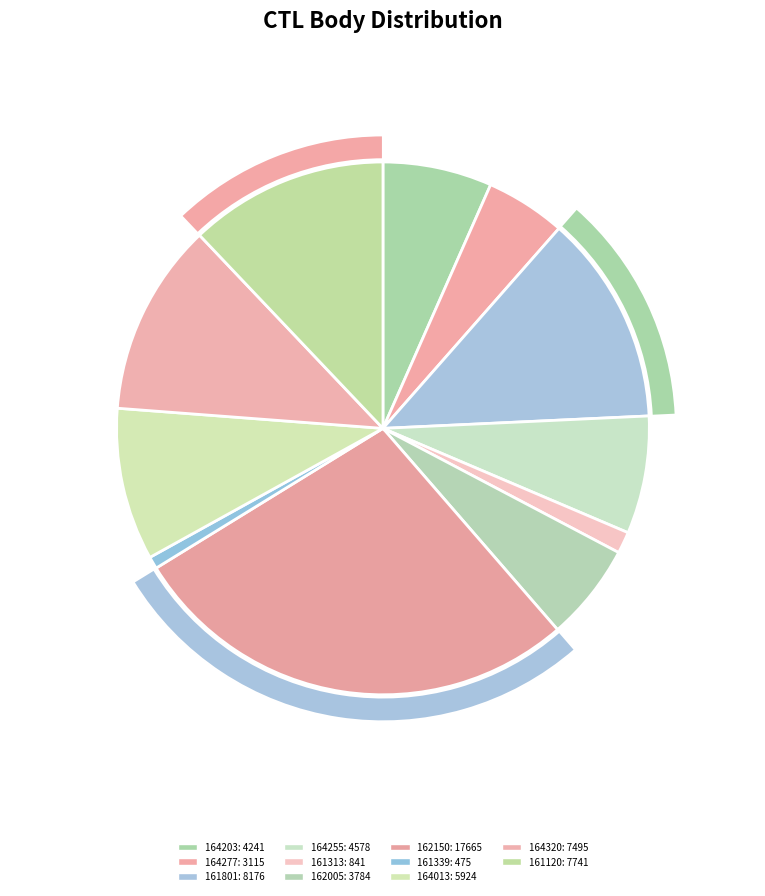

How many segments does this pie chart have?

11